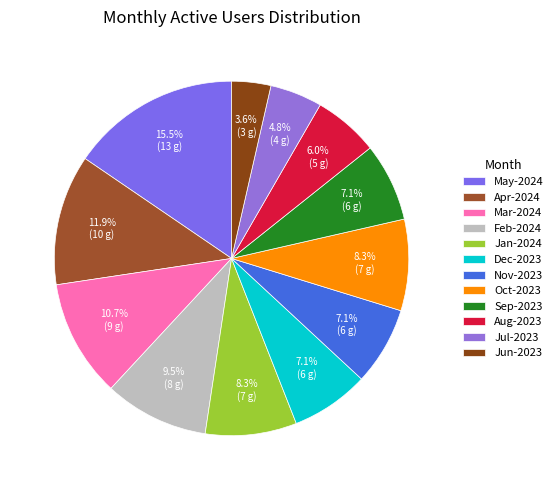

Which category has the biggest portion of the pie?

May-2024